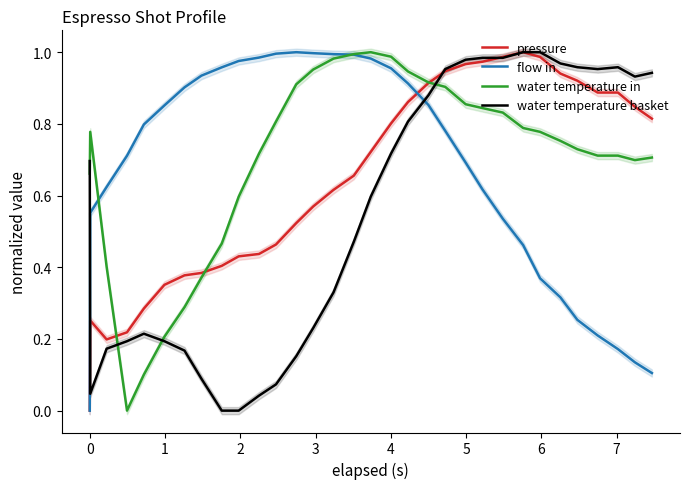

What are all the series names shown in the legend?

pressure, flow in, water temperature in, water temperature basket